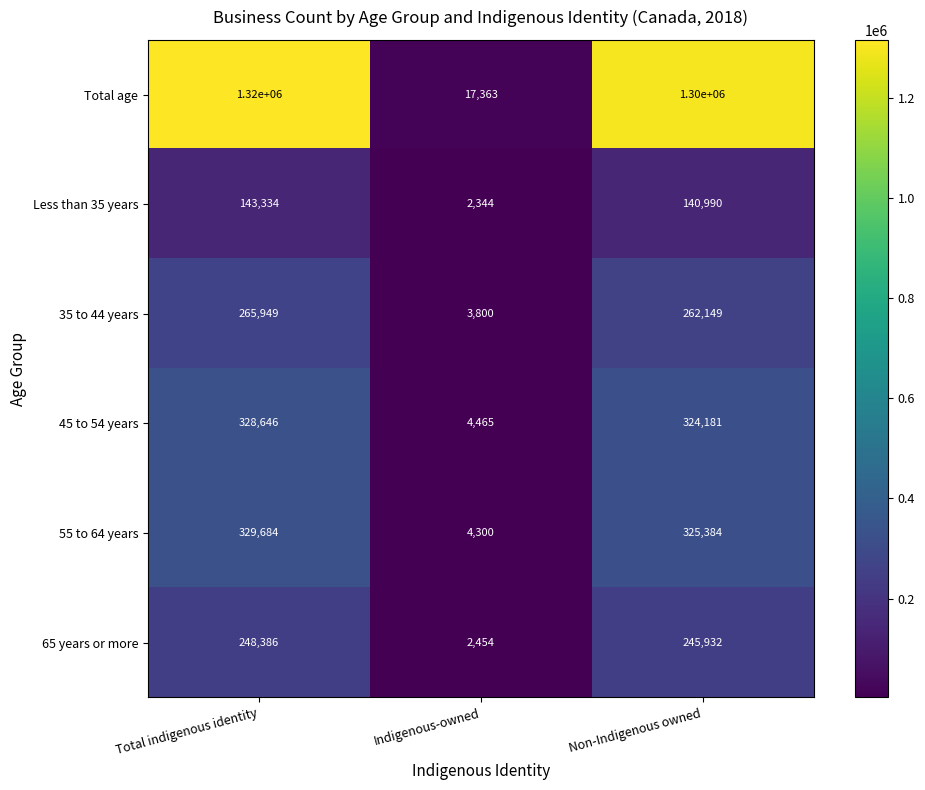

What is the minimum value shown in the chart?

2344